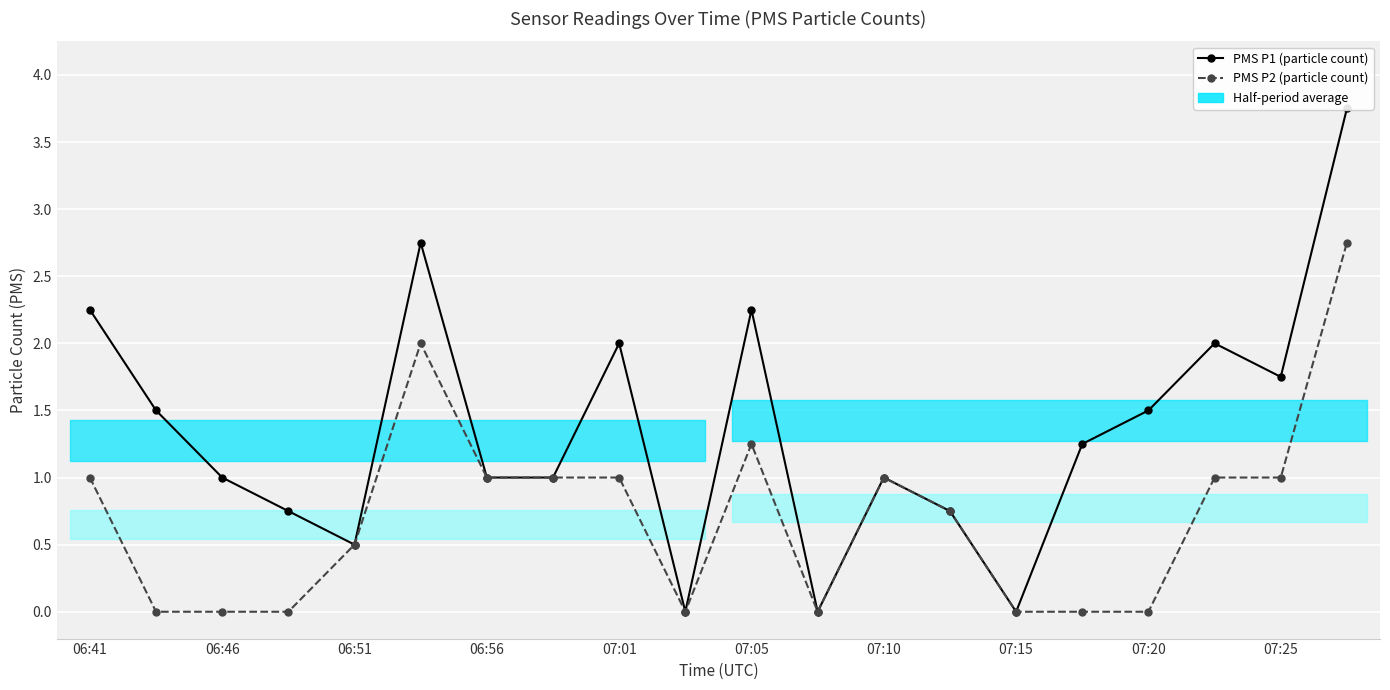

Rank the series at 13 from lowest to highest value.

PMS P1 (particle count), PMS P2 (particle count)